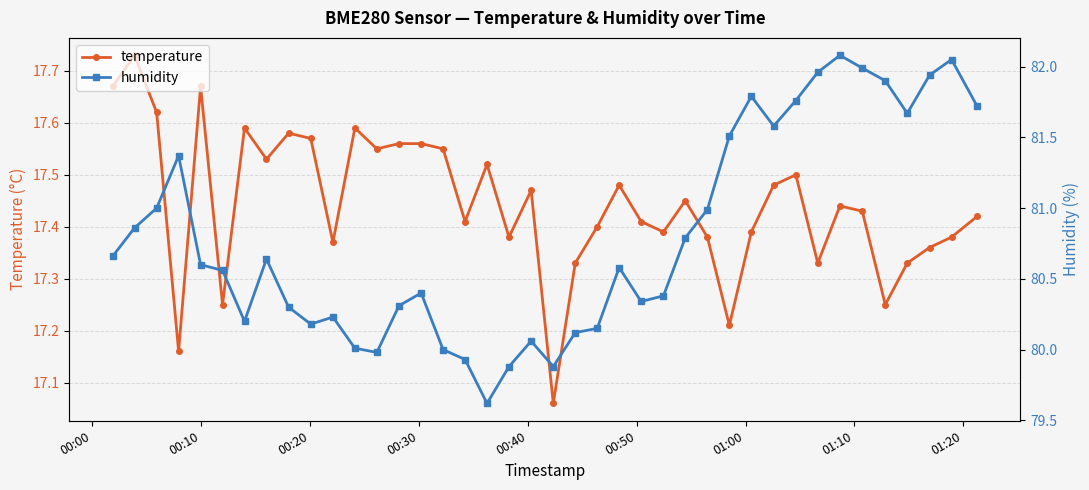

What are all the series names shown in the legend?

temperature, humidity